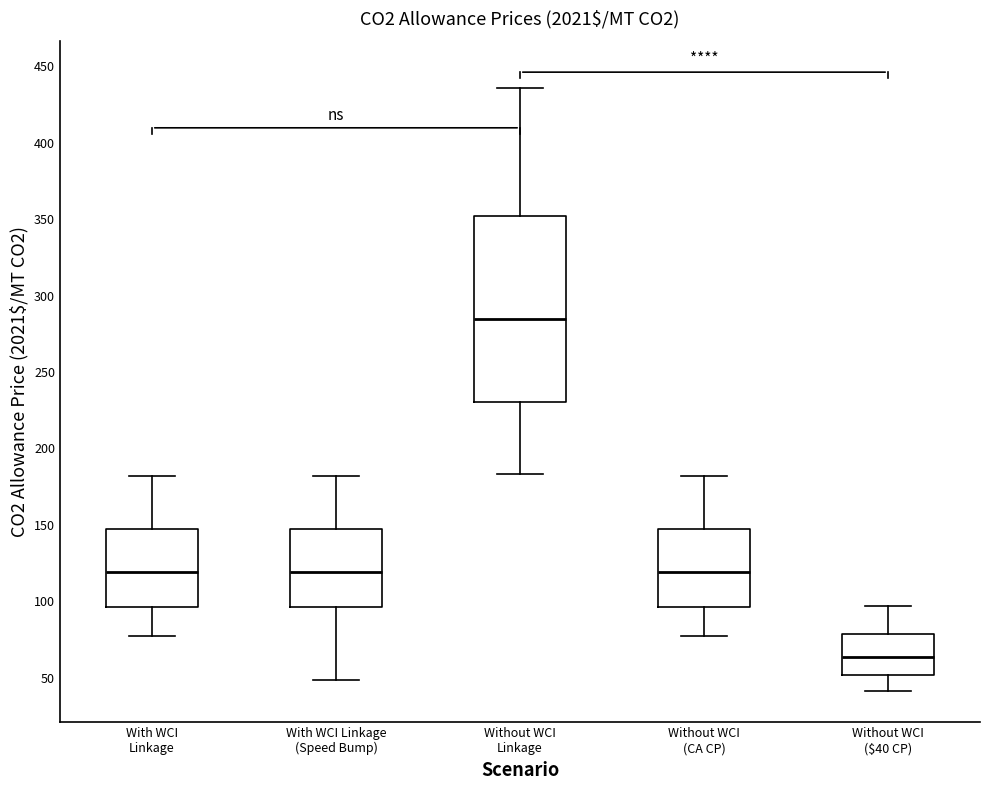

Which box is the tallest, from its lower edge to its upper edge?

Without WCI Linkage